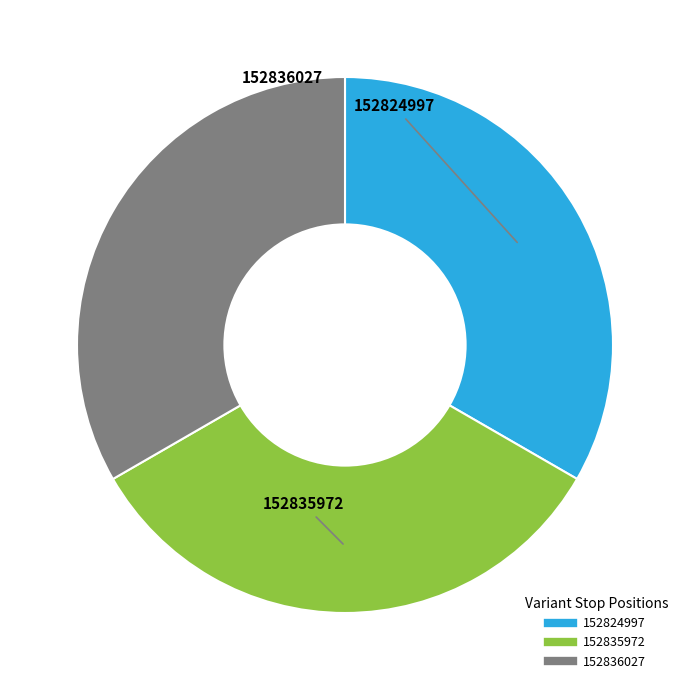

Is there any slice that represents more than half of the pie?

No